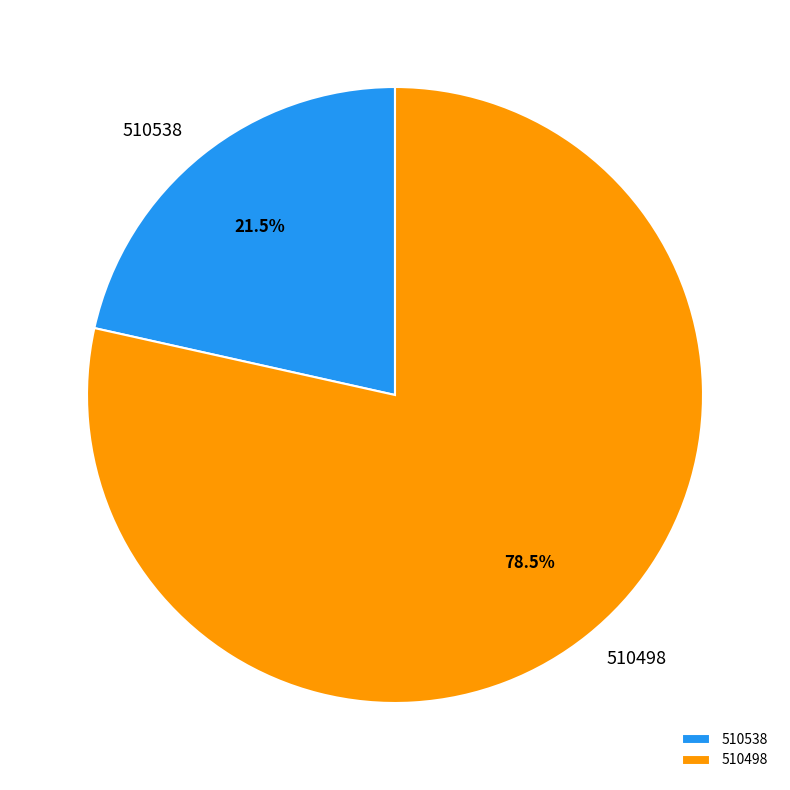

To the nearest percent, what is the combined percentage of 510538 and 510498?

100%